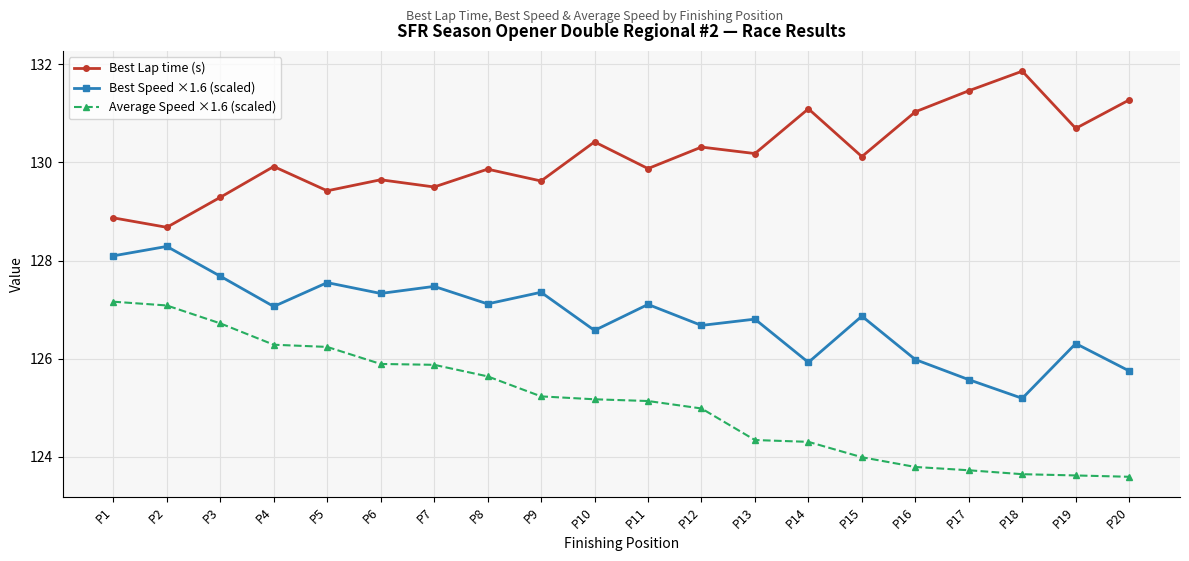

Where is the first local minimum for Best Lap time (s)?

P2